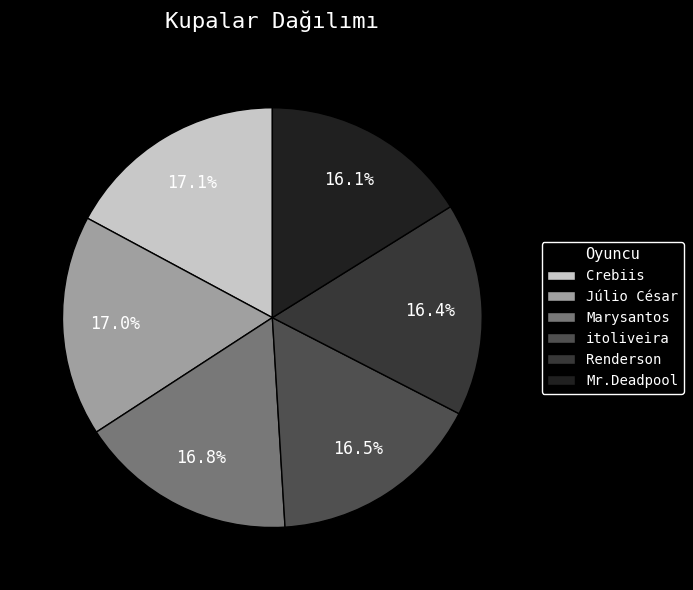

To the nearest percent, what is the difference between the largest and smallest slice percentages?

1%